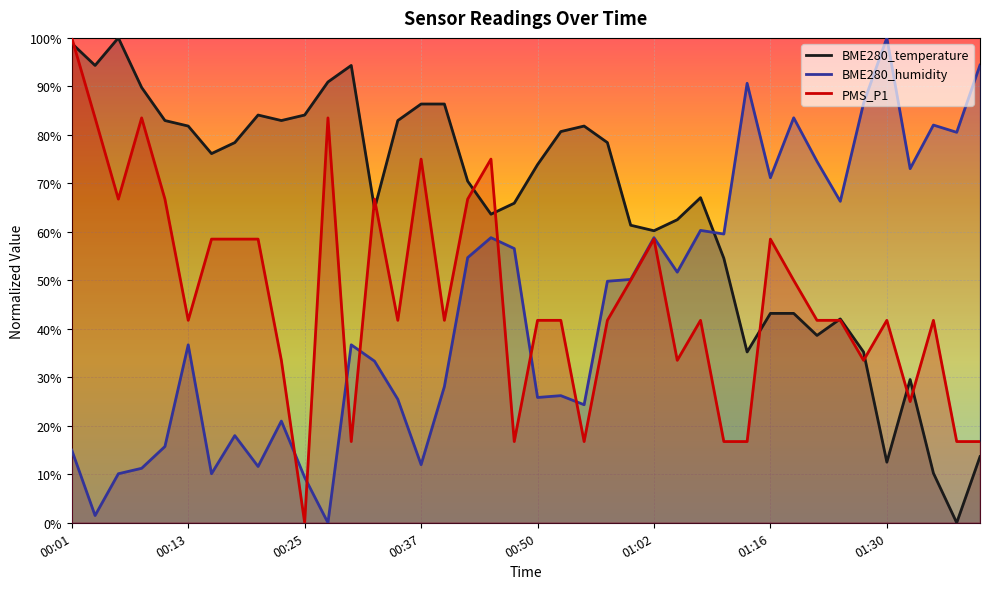

What are all the series names shown in the legend?

BME280_temperature, BME280_humidity, PMS_P1